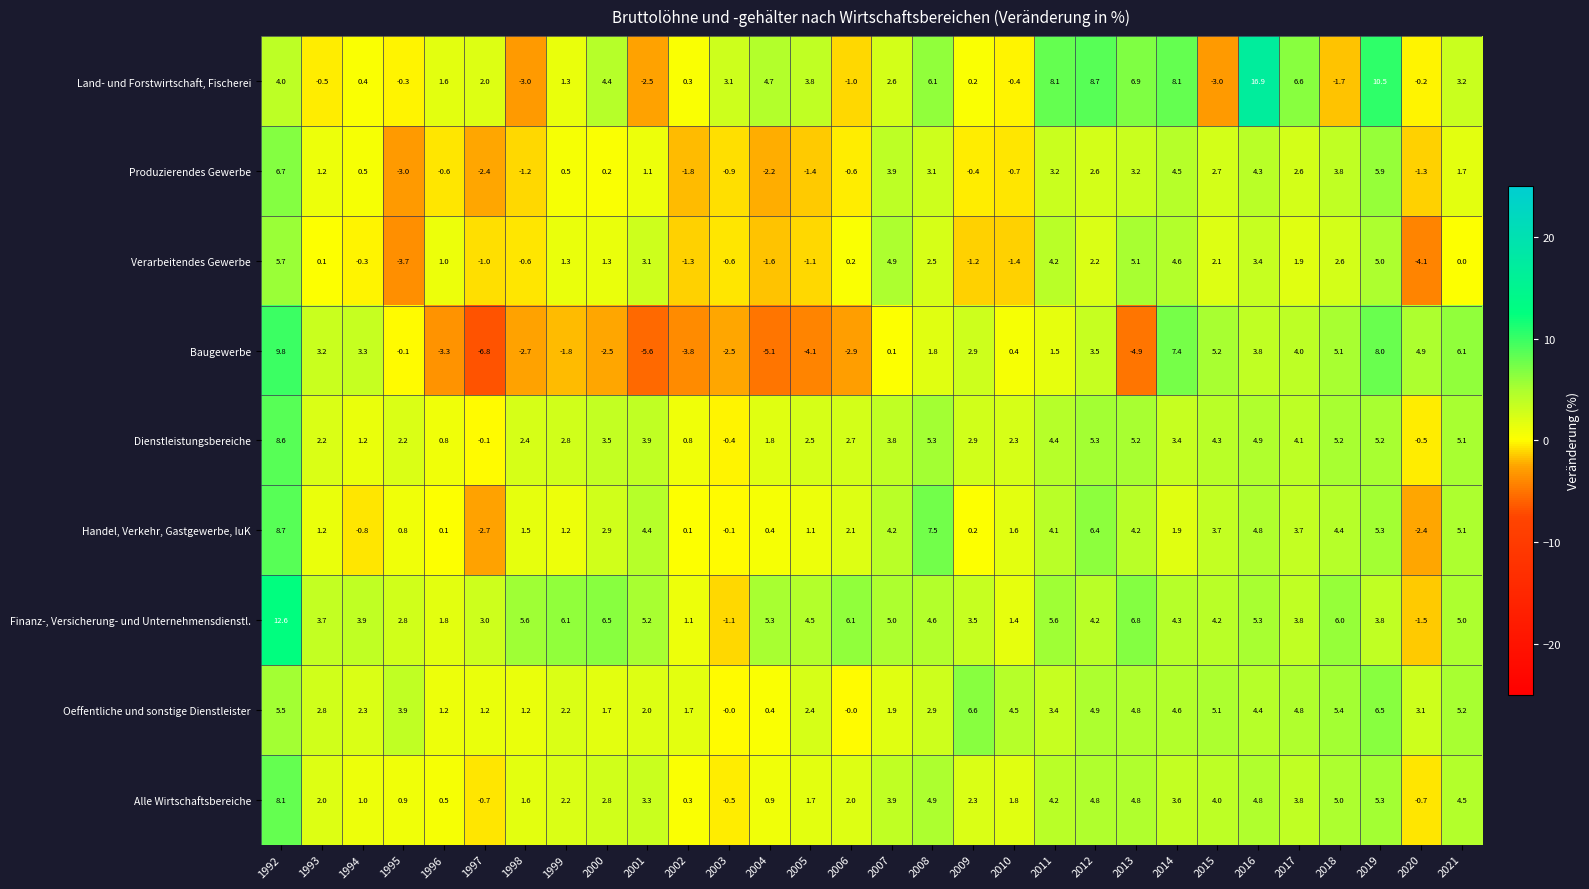

At how many categories does at least one series exceed -4?

30